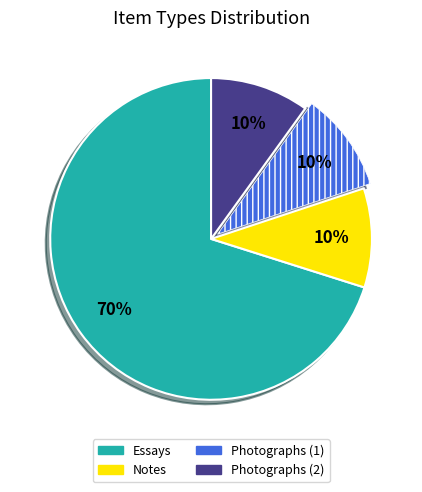

Count the number of slices in the pie.

4